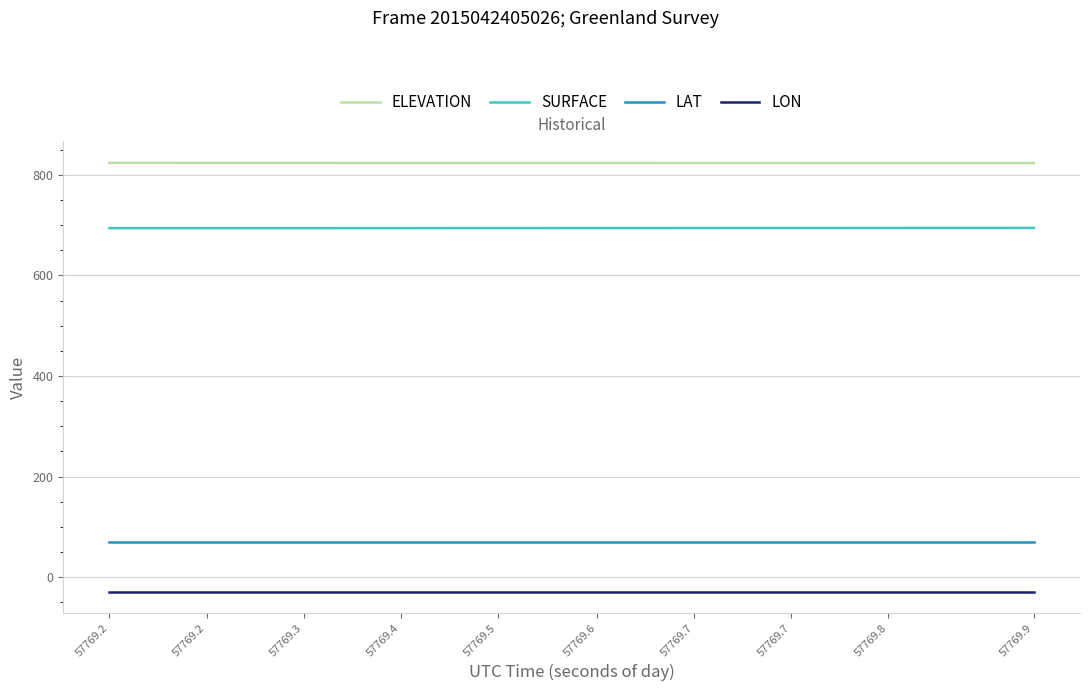

What is the smallest value displayed?

-28.4